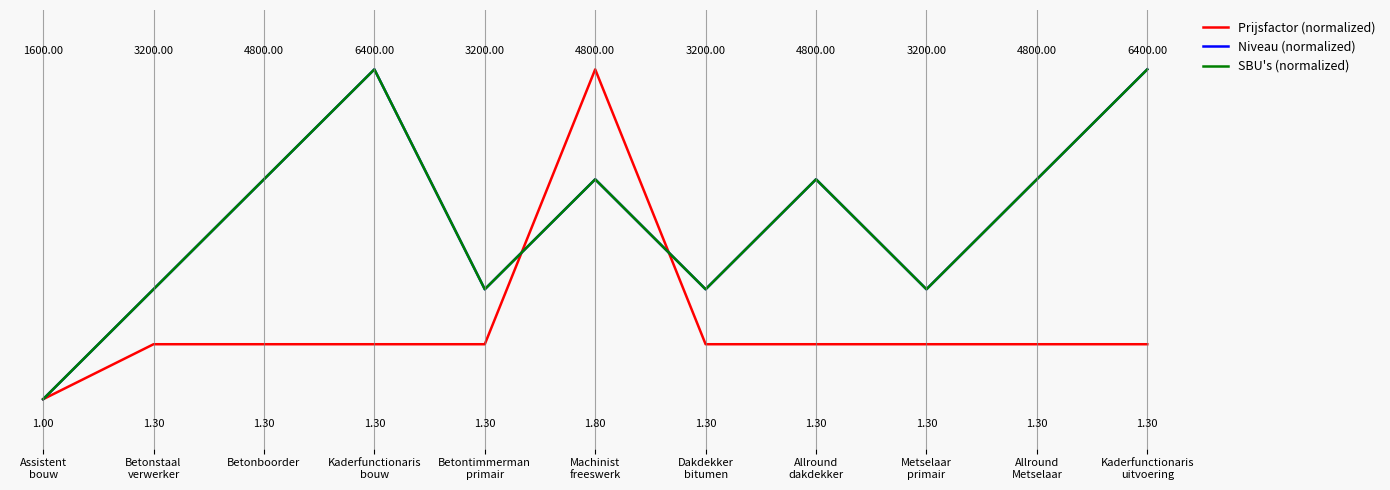

Is this an area chart (filled region under the line)?

No